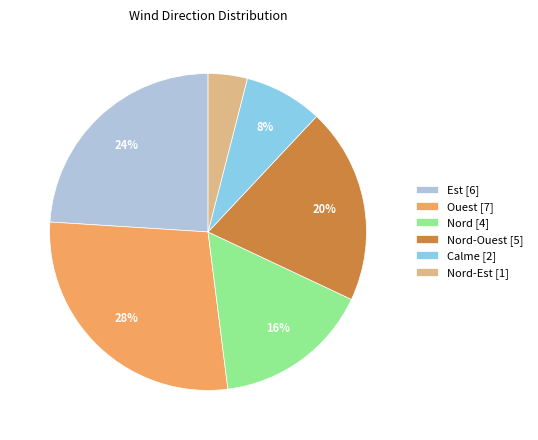

Combined, do Est [6] and Nord-Ouest [5] account for over 50%?

No